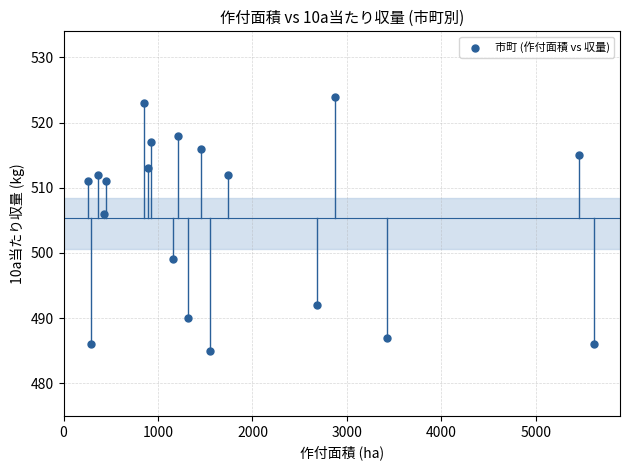

What Y value in the scatter plot is closest to 504?

506